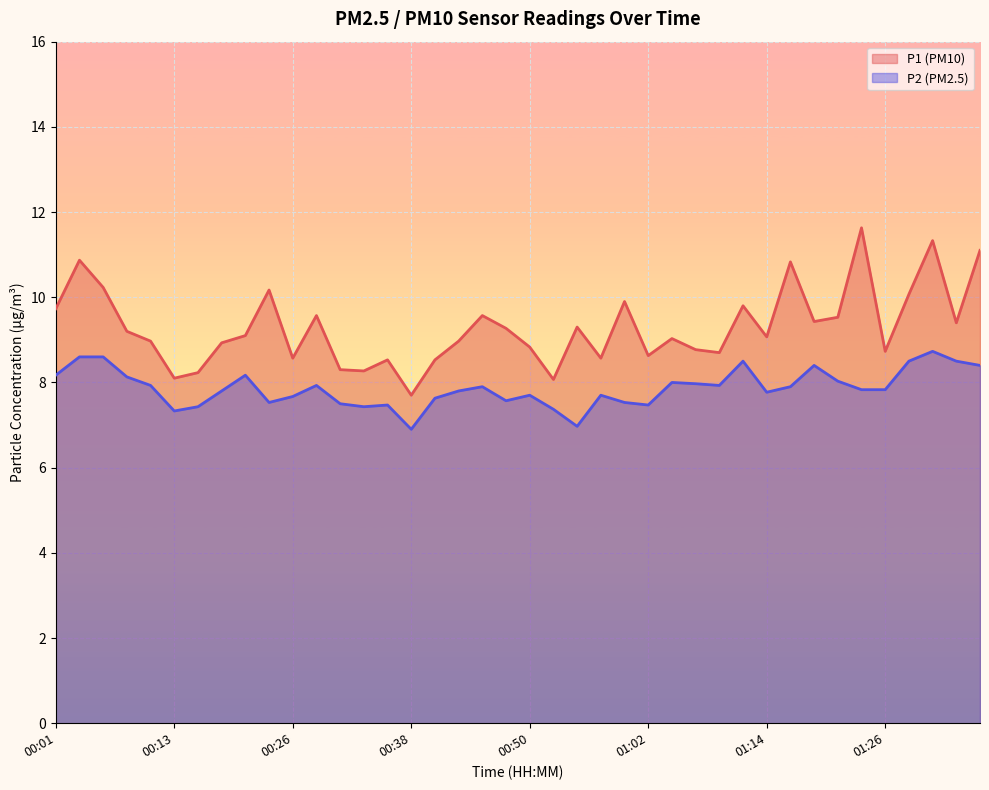

What is the value of the P1 point at the 32nd from the left?

10.8